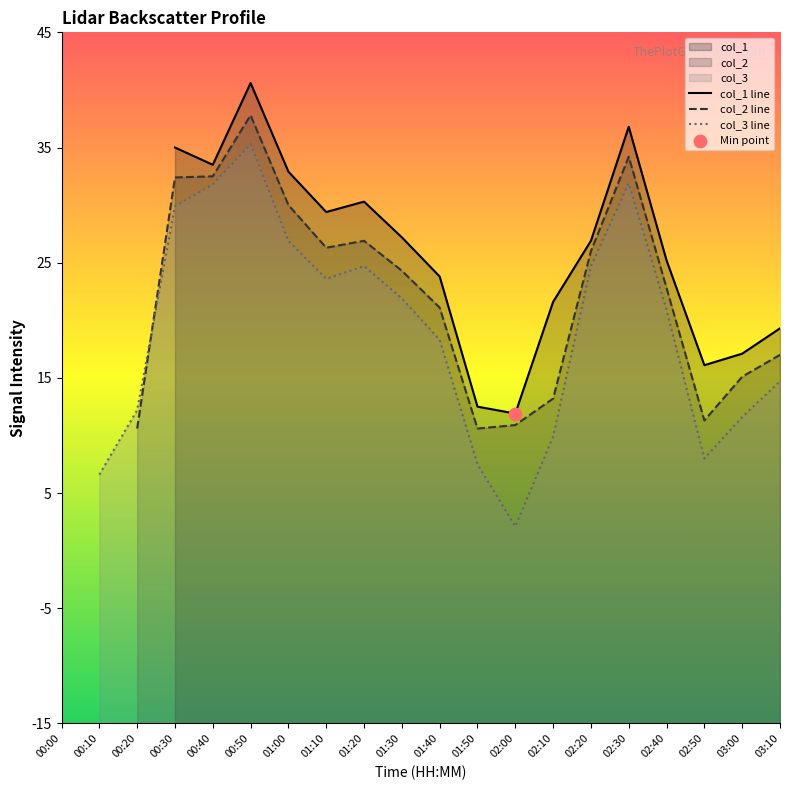

What are all the series names shown in the legend?

col_1 line, col_2 line, col_3 line